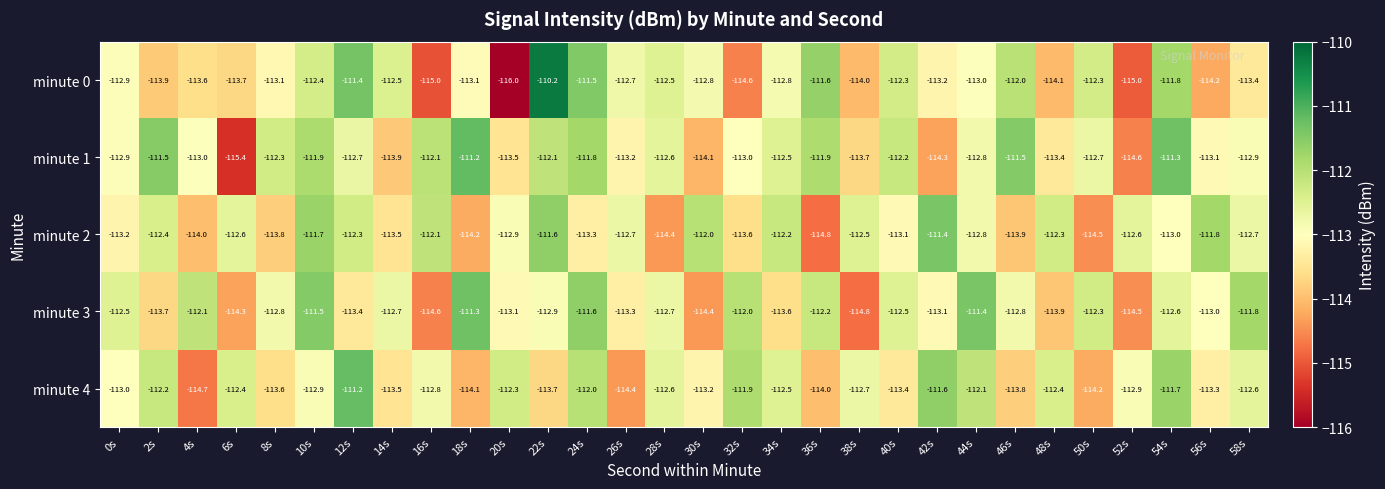

What is the sum of the minute 0 values at 42s and 54s?

-225.0